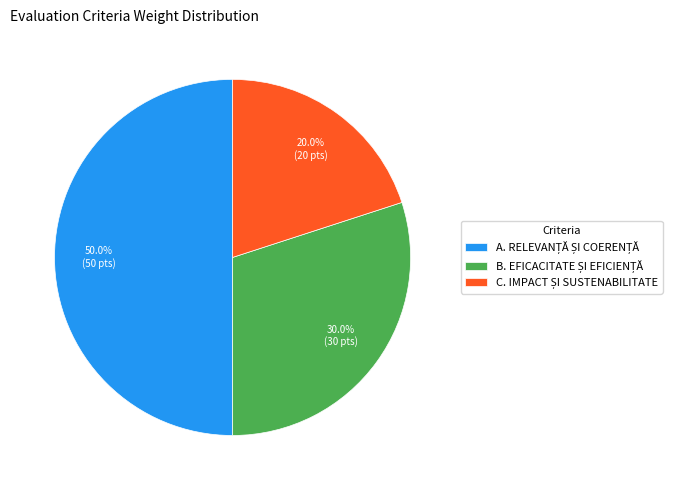

Count the number of slices in the pie.

3